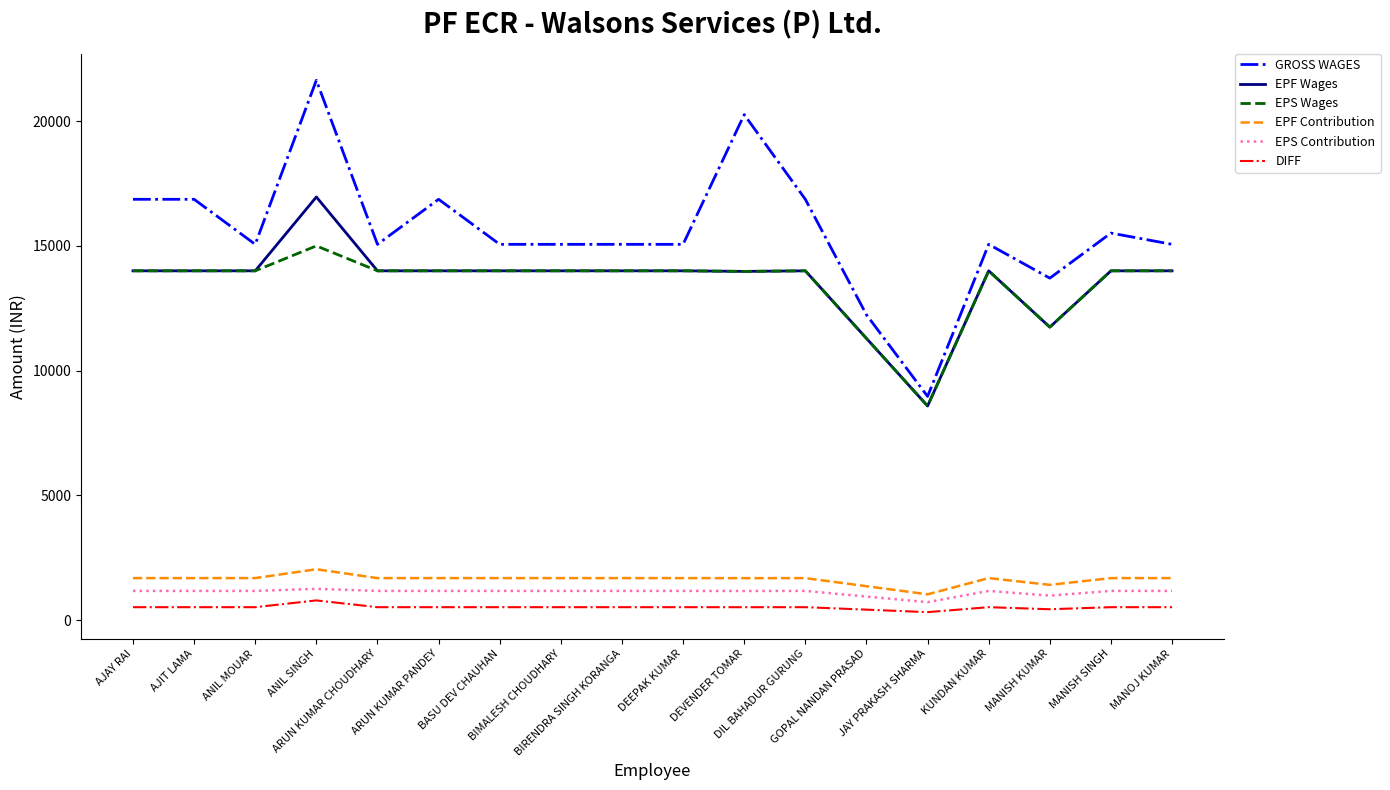

What is the maximum value for EPF Contribution?

2035